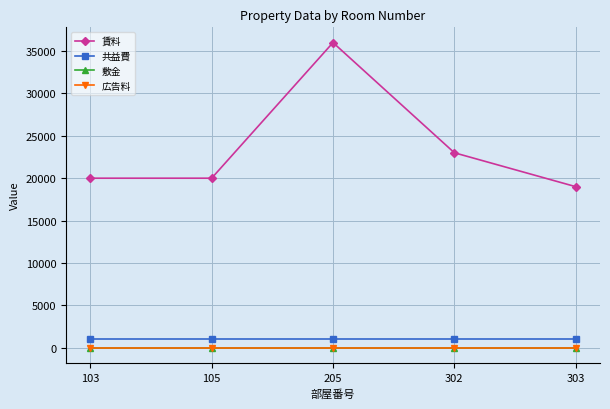

Which series changed the most between 105 and 302?

賃料